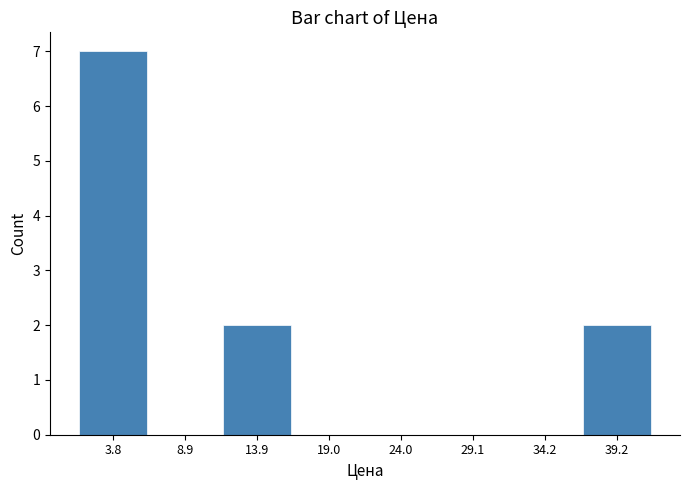

How tall is the bar that spans 11 to 16 on the x-axis? Neither the bar edges nor the heights are printed on the chart, so give them approximately, as read against the axes.

2